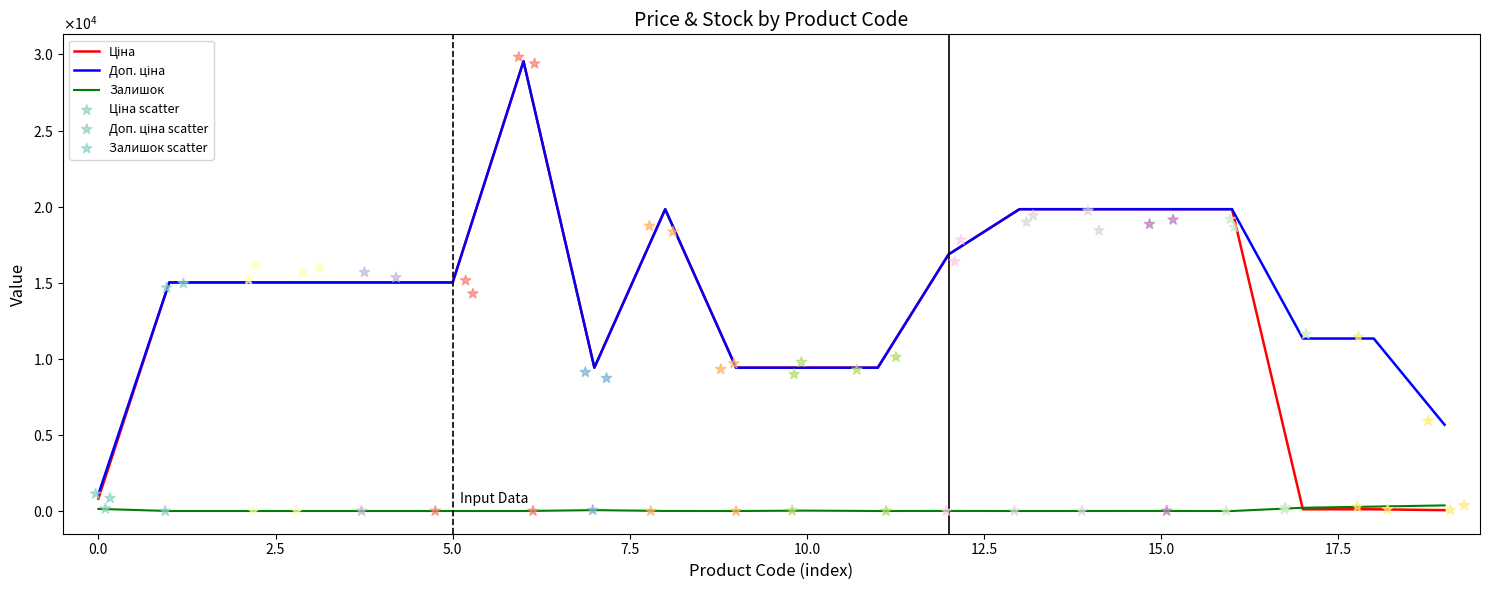

What are all the series names shown in the legend?

Ціна, Доп. ціна, Залишок, Ціна scatter, Доп. ціна scatter, Залишок scatter